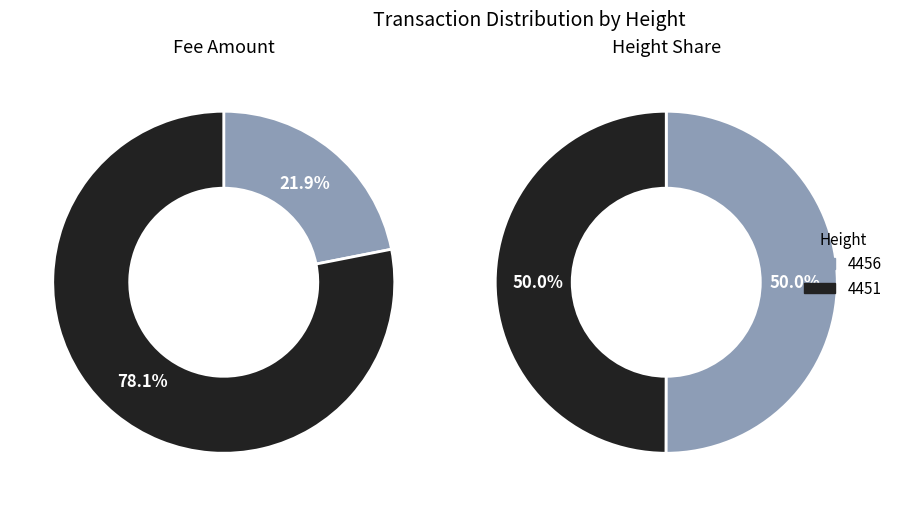

Which slice is the largest?

4451